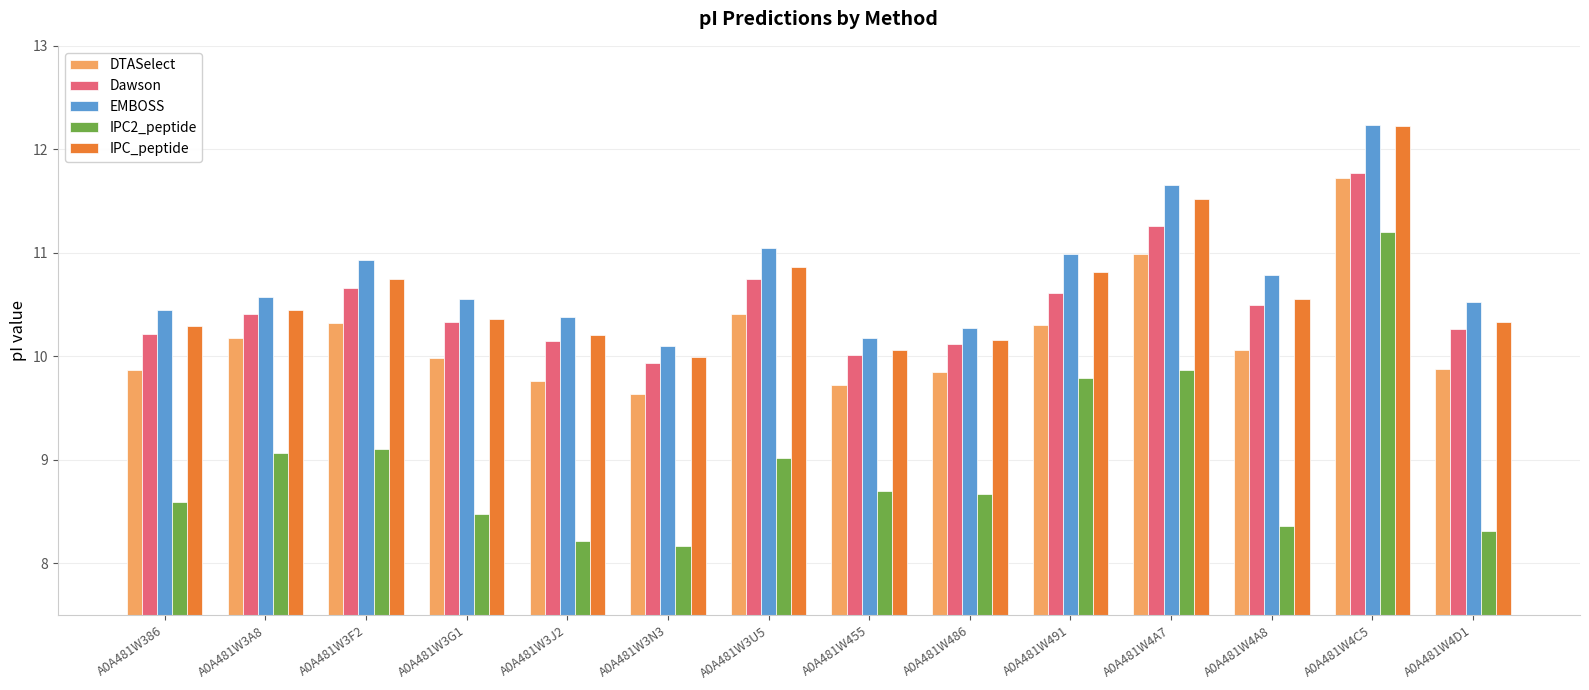

Reading right to left, extract all data points from this chart.

DTASelect: A0A481W4D1=9.9	A0A481W4C5=11.7	A0A481W4A8=10.1	A0A481W4A7=11.0	A0A481W491=10.3	A0A481W486=9.9	A0A481W455=9.7	A0A481W3U5=10.4	A0A481W3N3=9.6	A0A481W3J2=9.8	A0A481W3G1=10.0	A0A481W3F2=10.3	A0A481W3A8=10.2	A0A481W386=9.9
Dawson: A0A481W4D1=10.3	A0A481W4C5=11.8	A0A481W4A8=10.5	A0A481W4A7=11.3	A0A481W491=10.6	A0A481W486=10.1	A0A481W455=10.0	A0A481W3U5=10.7	A0A481W3N3=9.9	A0A481W3J2=10.1	A0A481W3G1=10.3	A0A481W3F2=10.7	A0A481W3A8=10.4	A0A481W386=10.2
EMBOSS: A0A481W4D1=10.5	A0A481W4C5=12.2	A0A481W4A8=10.8	A0A481W4A7=11.7	A0A481W491=11.0	A0A481W486=10.3	A0A481W455=10.2	A0A481W3U5=11.1	A0A481W3N3=10.1	A0A481W3J2=10.4	A0A481W3G1=10.6	A0A481W3F2=10.9	A0A481W3A8=10.6	A0A481W386=10.5
IPC2_peptide: A0A481W4D1=8.3	A0A481W4C5=11.2	A0A481W4A8=8.4	A0A481W4A7=9.9	A0A481W491=9.8	A0A481W486=8.7	A0A481W455=8.7	A0A481W3U5=9.0	A0A481W3N3=8.2	A0A481W3J2=8.2	A0A481W3G1=8.5	A0A481W3F2=9.1	A0A481W3A8=9.1	A0A481W386=8.6
IPC_peptide: A0A481W4D1=10.3	A0A481W4C5=12.2	A0A481W4A8=10.6	A0A481W4A7=11.5	A0A481W491=10.8	A0A481W486=10.2	A0A481W455=10.1	A0A481W3U5=10.9	A0A481W3N3=10.0	A0A481W3J2=10.2	A0A481W3G1=10.4	A0A481W3F2=10.7	A0A481W3A8=10.5	A0A481W386=10.3